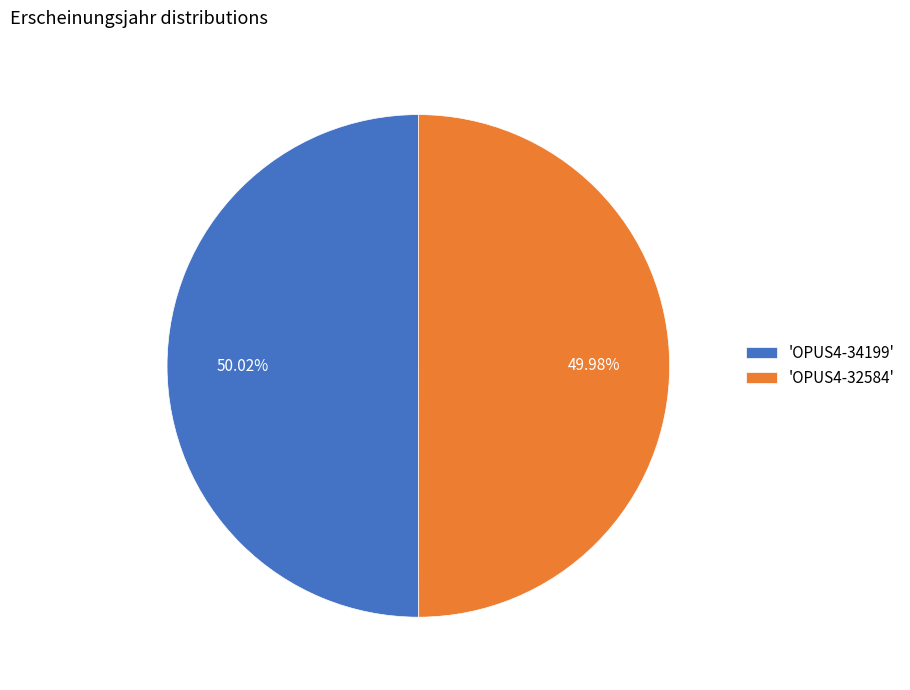

What is the ratio of the value at 'OPUS4-32584' to the value at 'OPUS4-34199'?

1.0